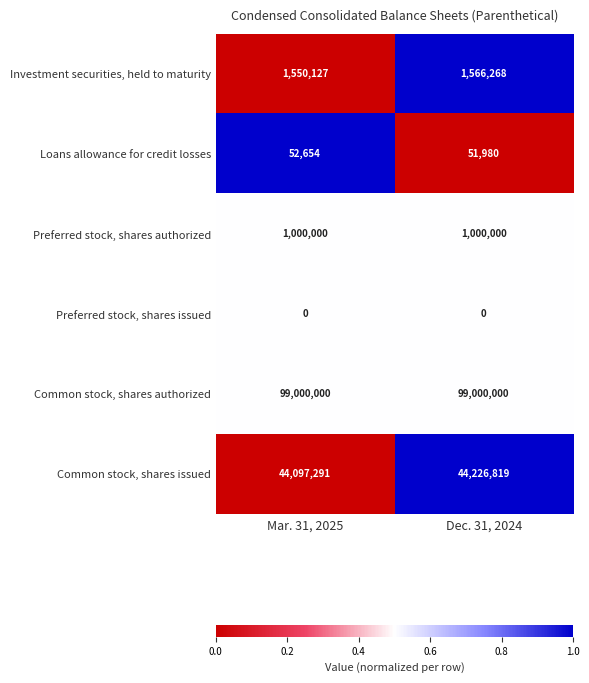

At how many categories does at least one series exceed 0?

2